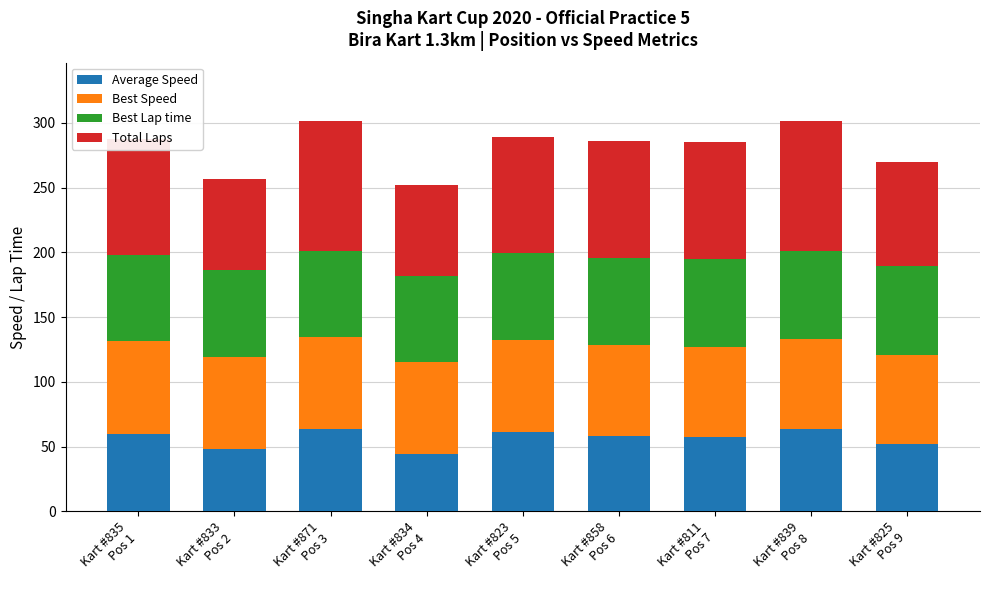

What is the minimum value for Average Speed?

44.0